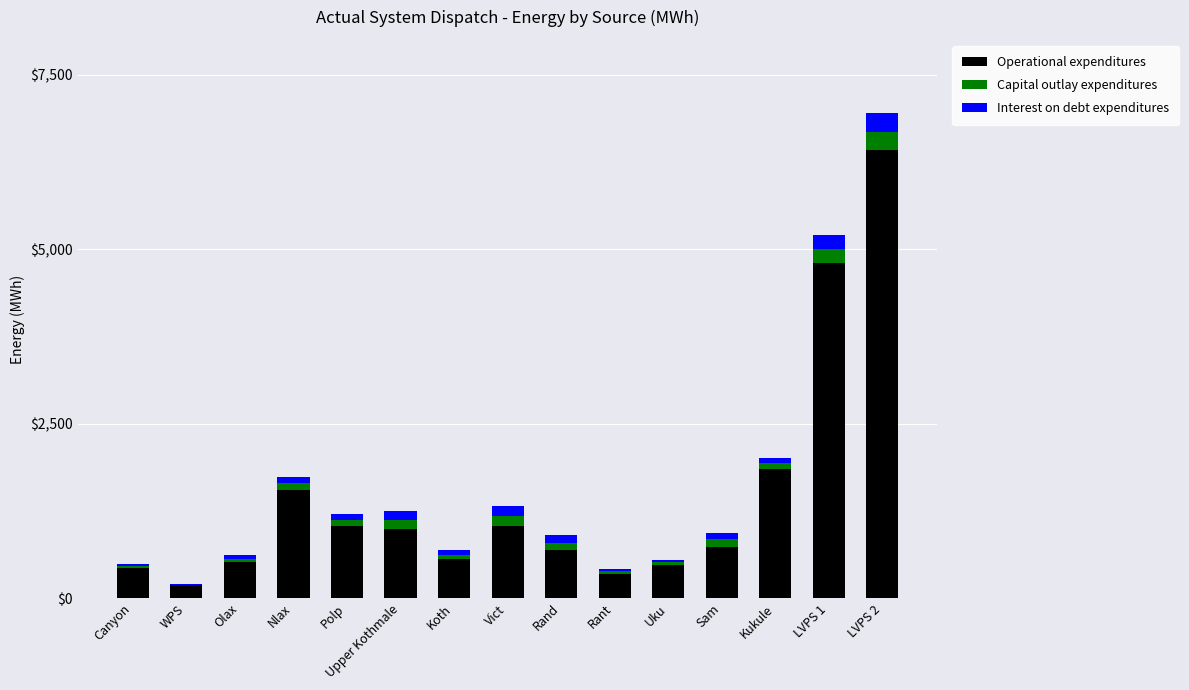

What is the maximum value for Operational expenditures?

6412